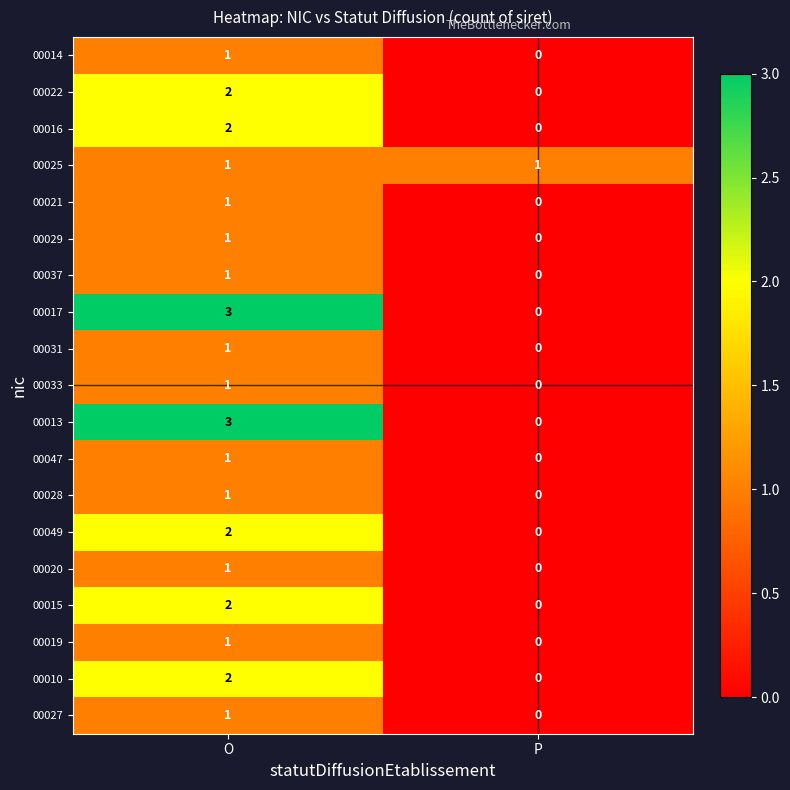

List the labels in order of 00015 value, smallest first.

P, O